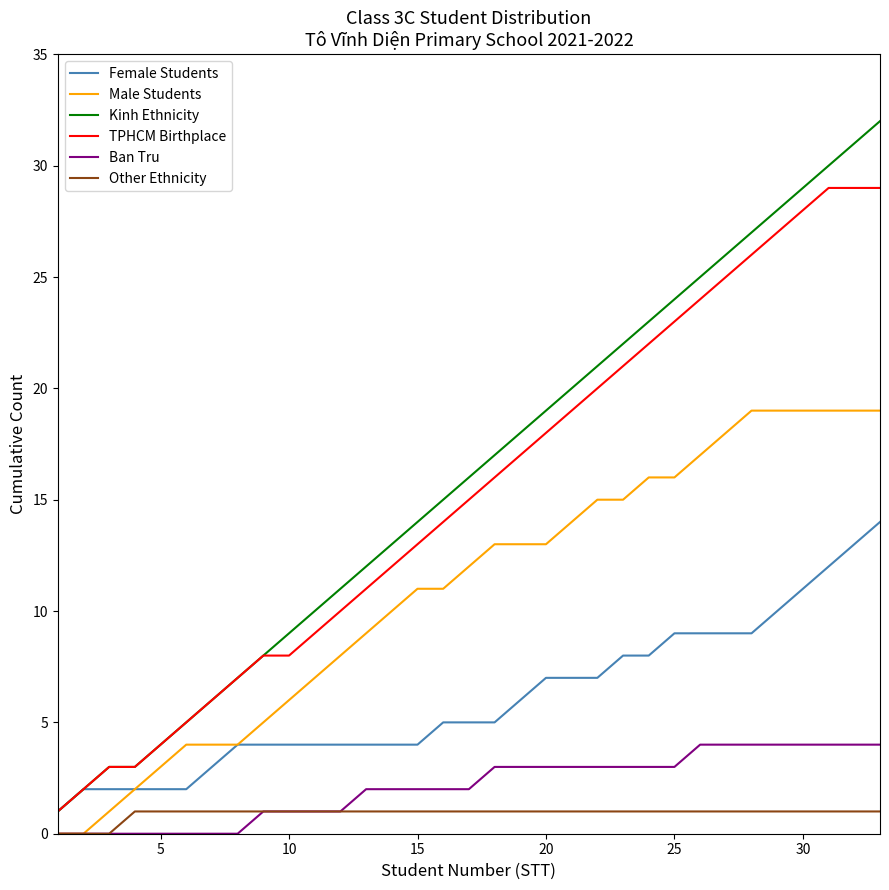

What is the maximum value shown in the chart?

32